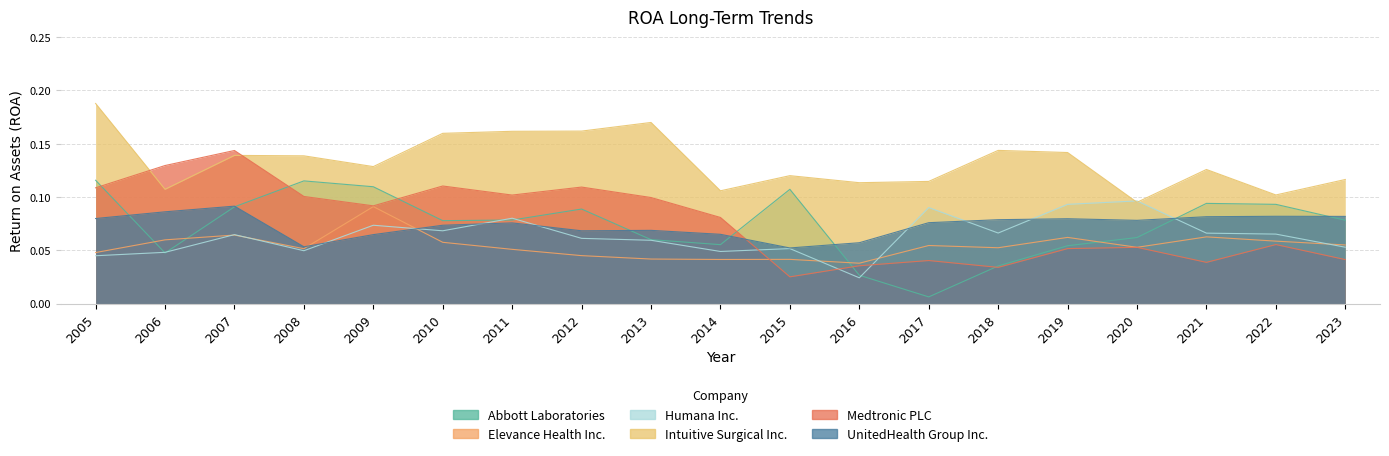

What is the difference between the highest and lowest values at 2010?

0.1